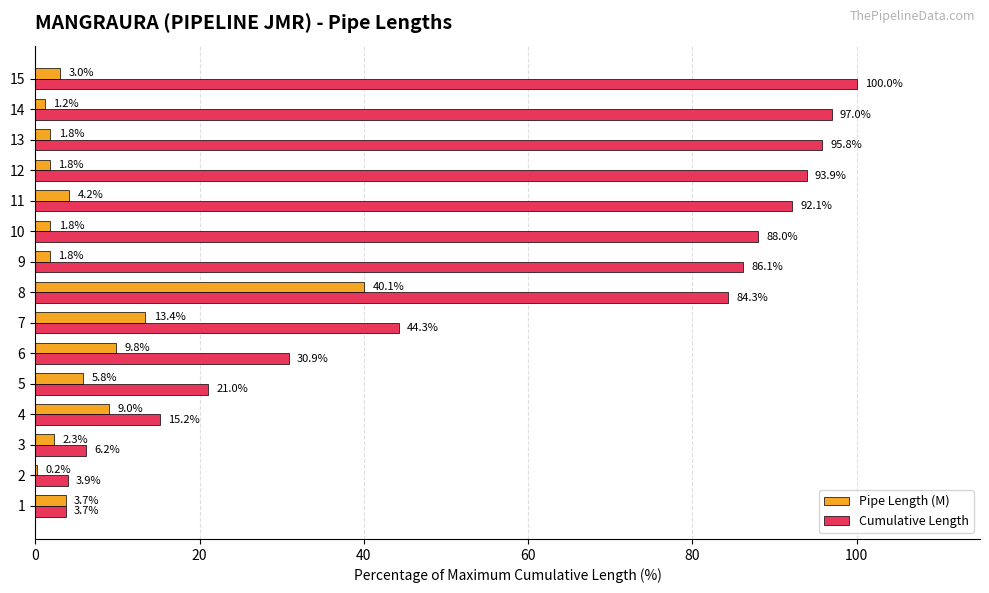

What is the maximum value shown in the chart?

100.0